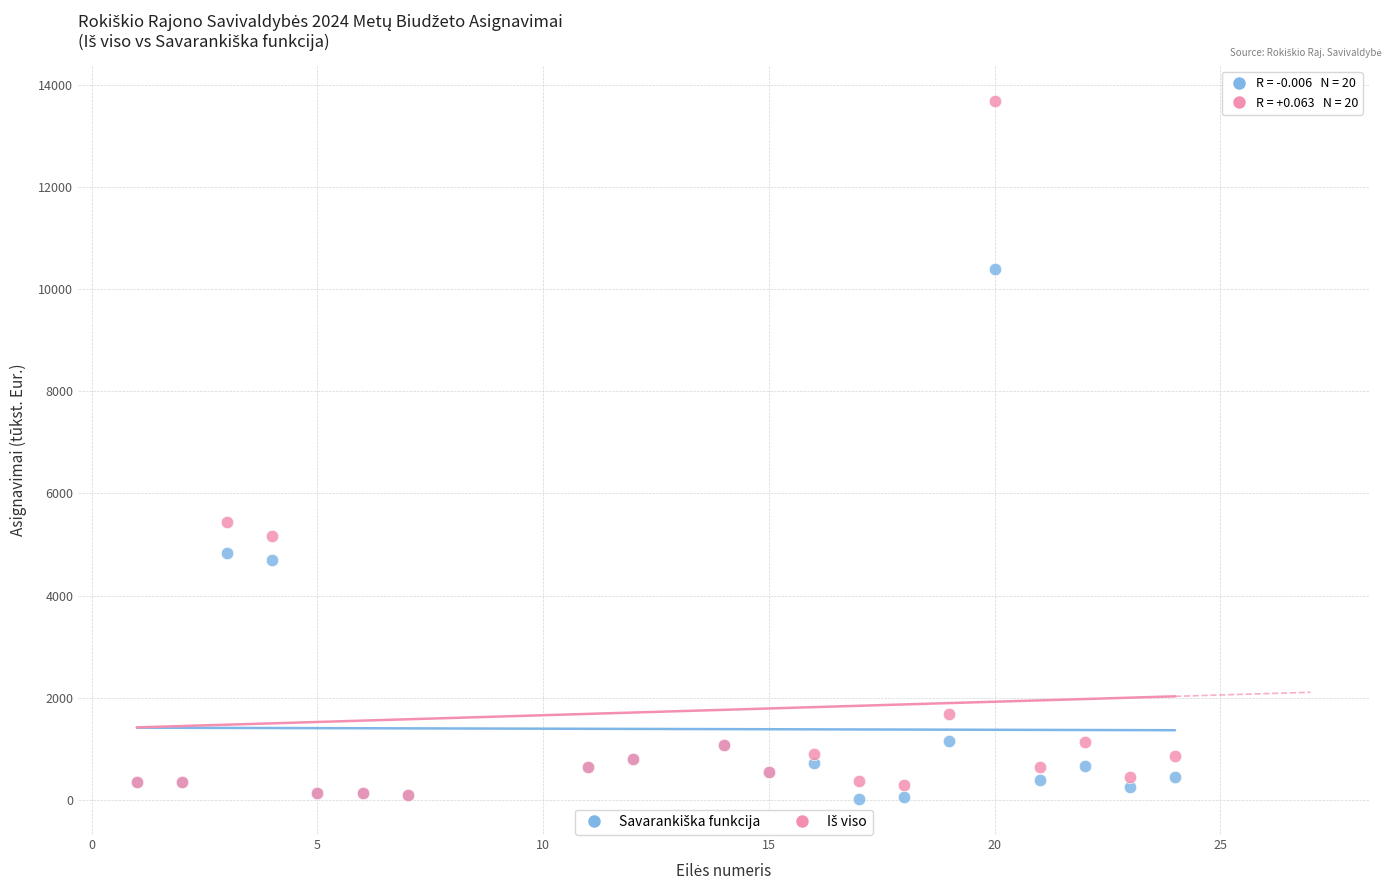

Across all series, what Y value is closest to 6849?

5442.3